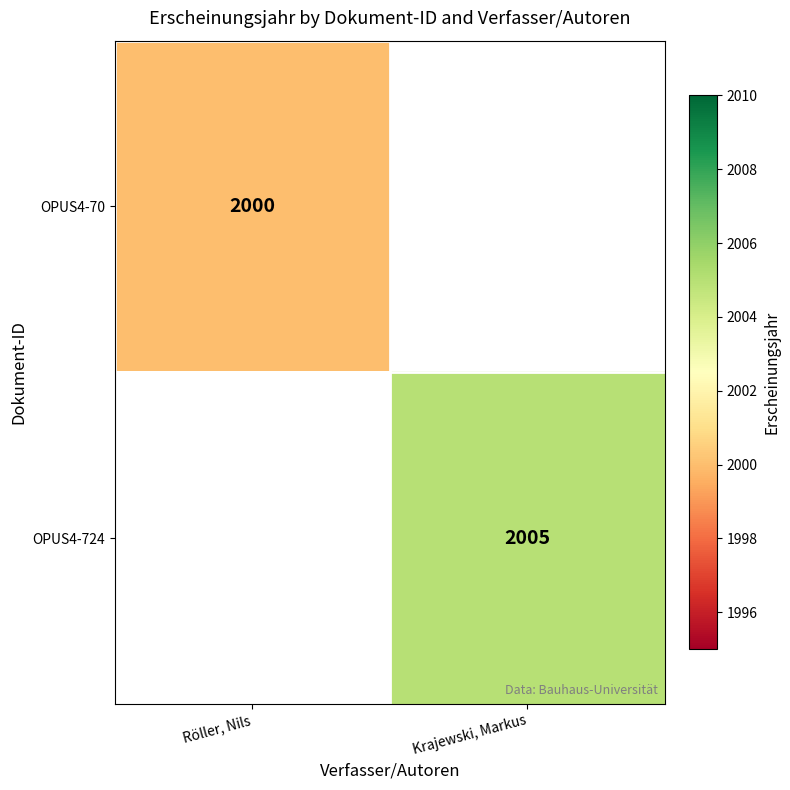

How many series are shown in this chart?

2